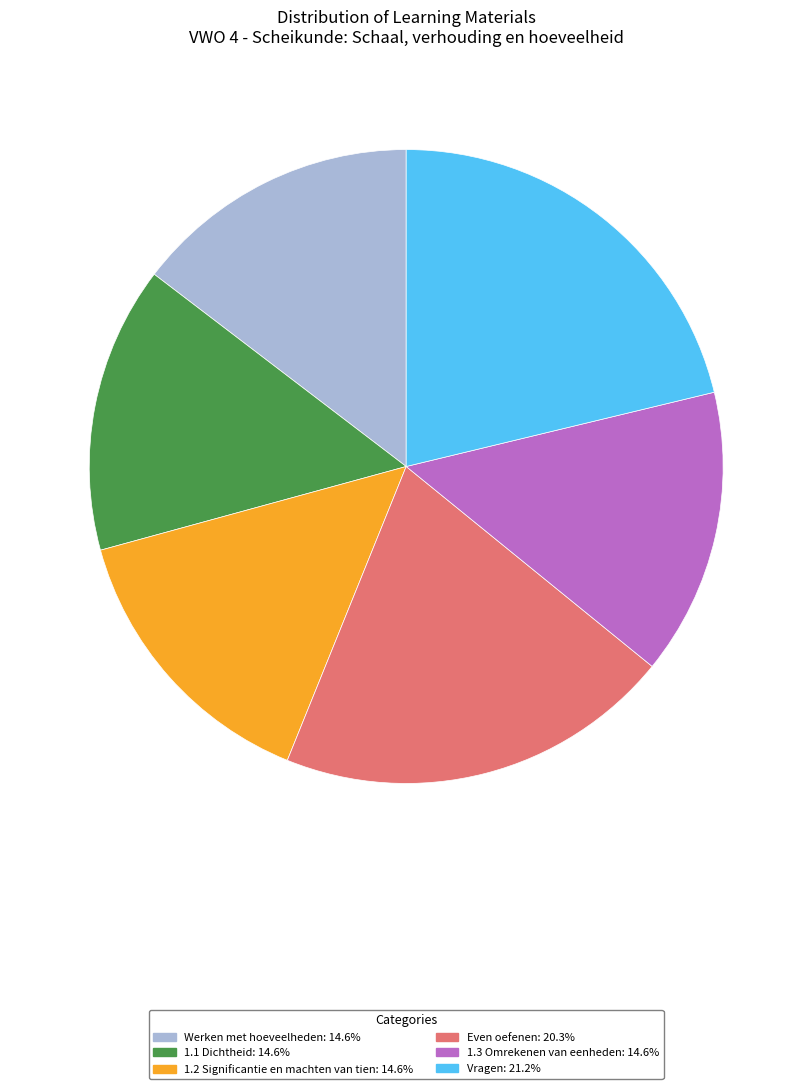

Does Even oefenen: 20.3% represent more than half of the total?

No